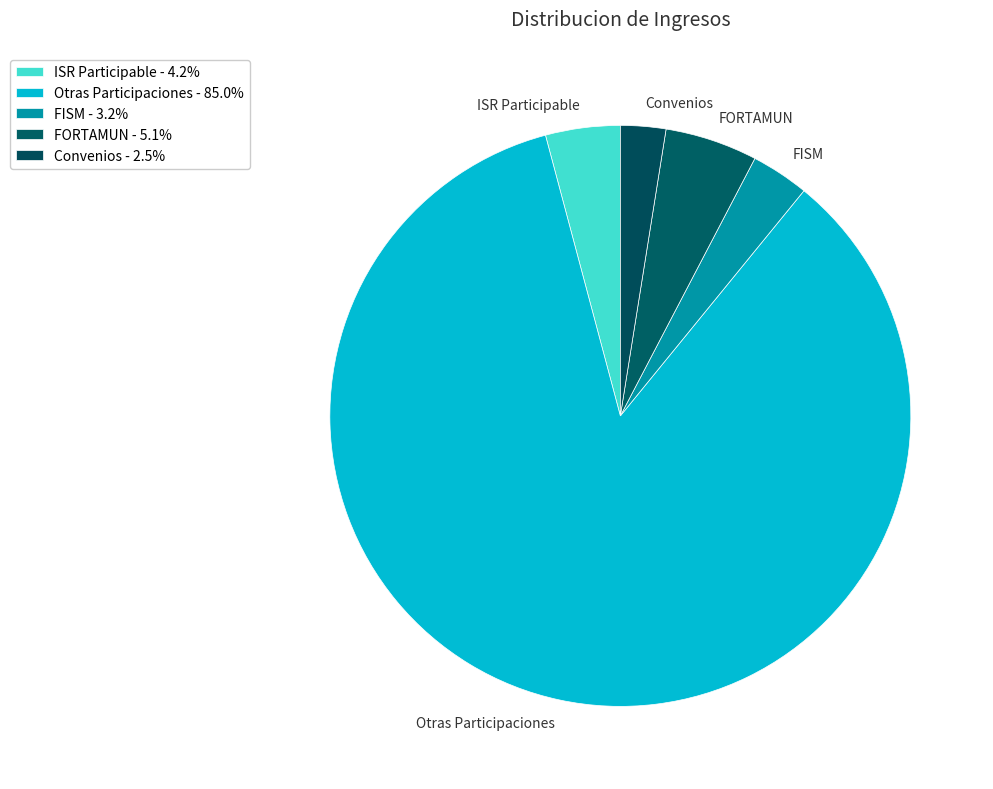

Is the sum of FISM and ISR Participable greater than half?

No